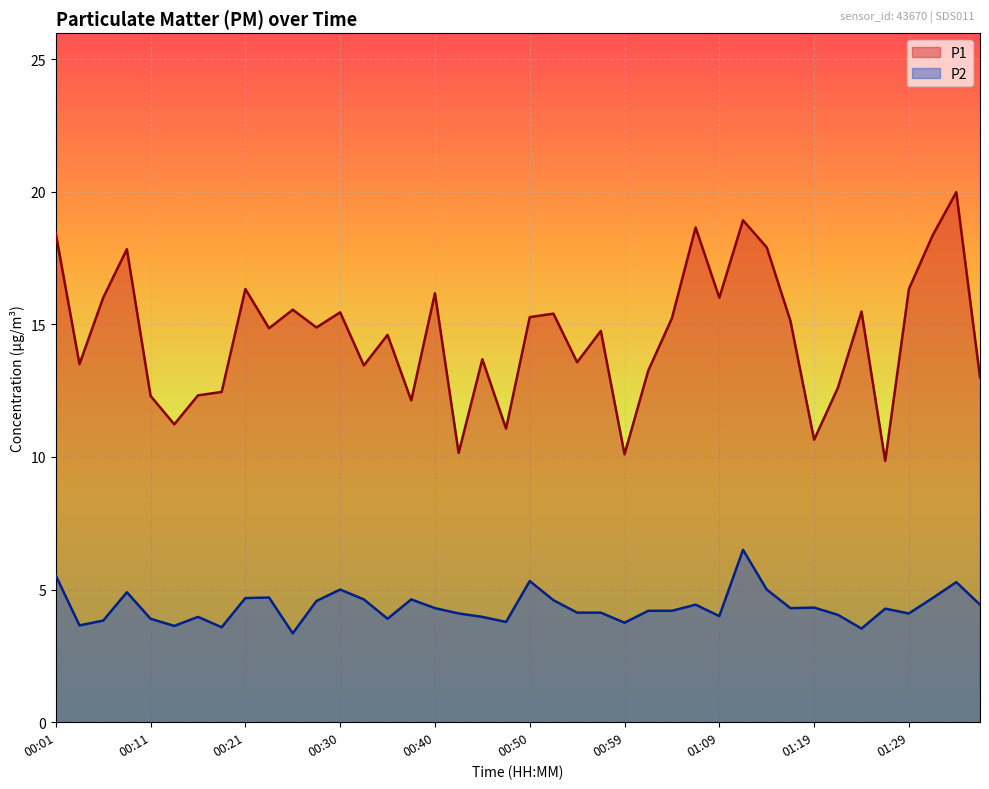

What position from the left is 01:16?

32